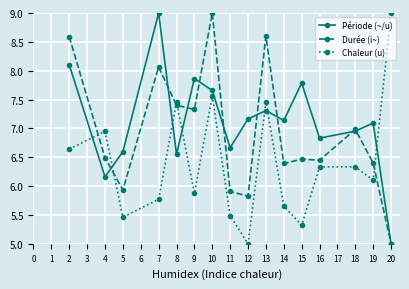

Is it true that Durée (i~) equals 3.8 at 2?

False